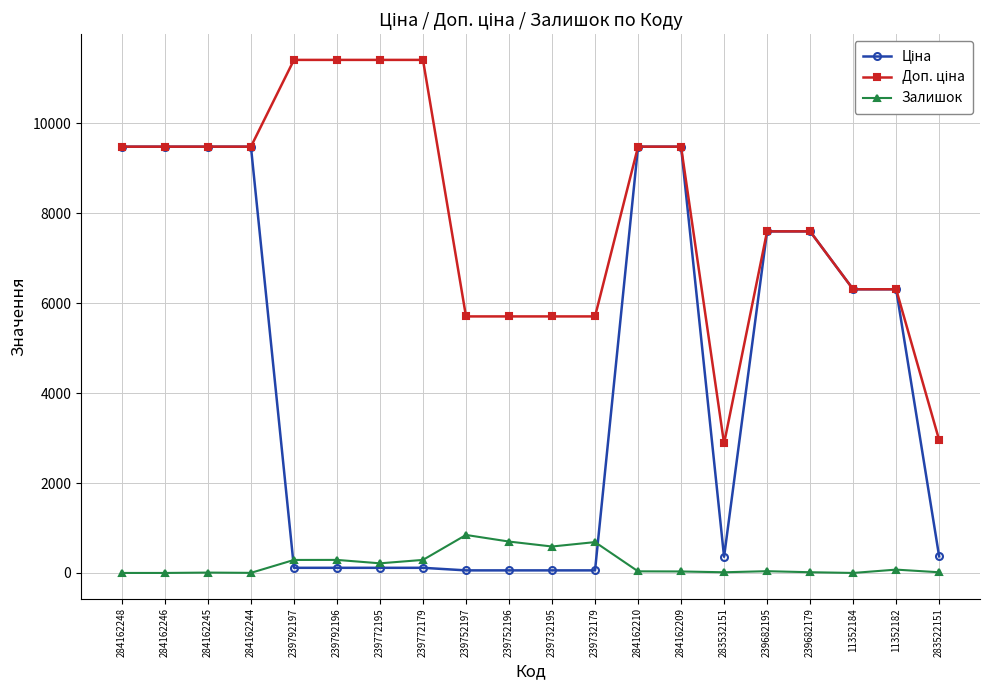

True or false: Залишок has a value of 33.0 at 284162209.

True